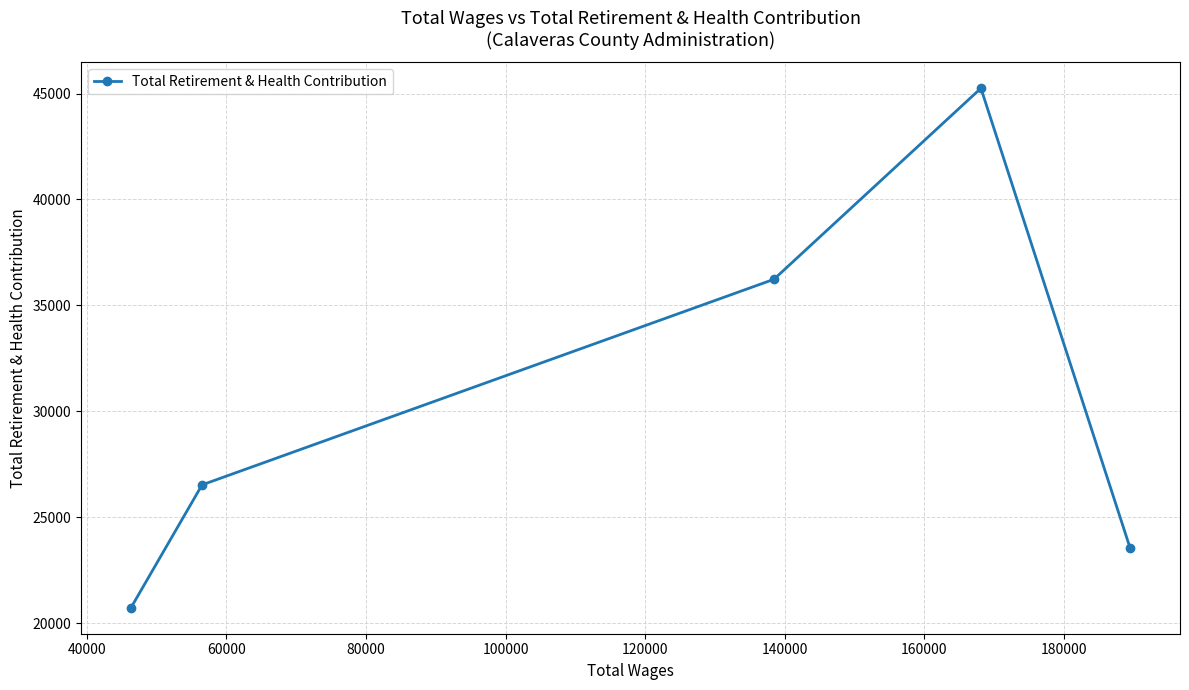

What is the smallest value displayed?

20726